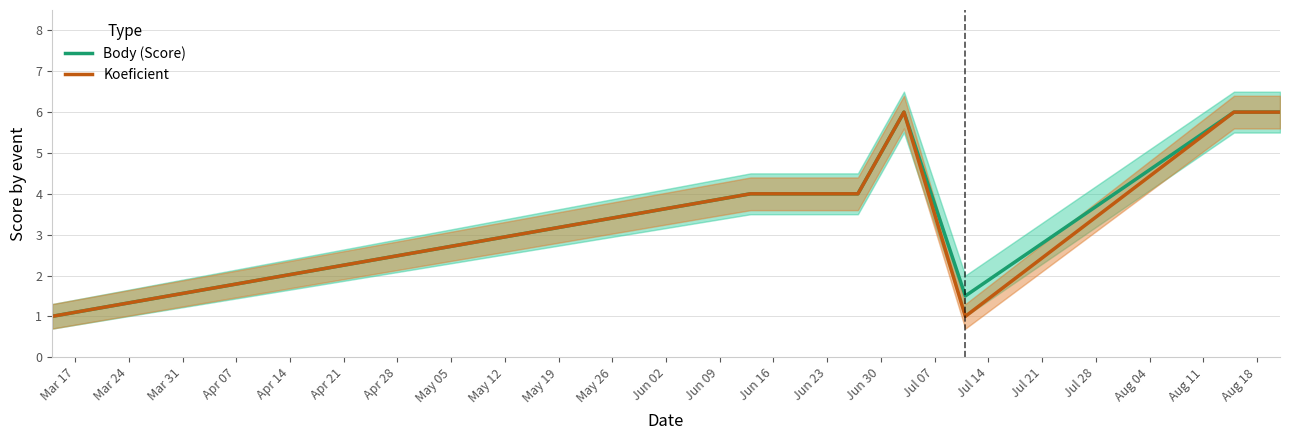

What is the highest value of the Body (Score) series?

6.0